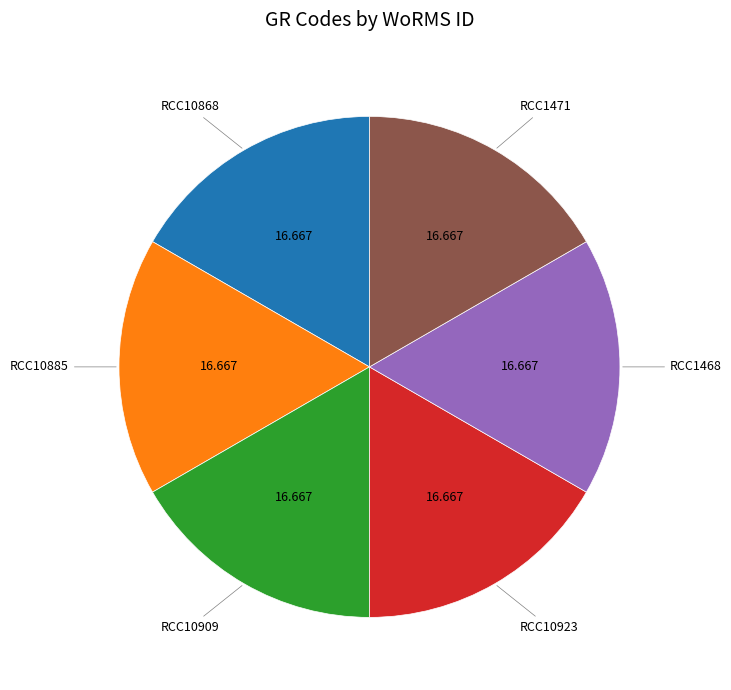

Is there any slice that represents more than half of the pie?

No